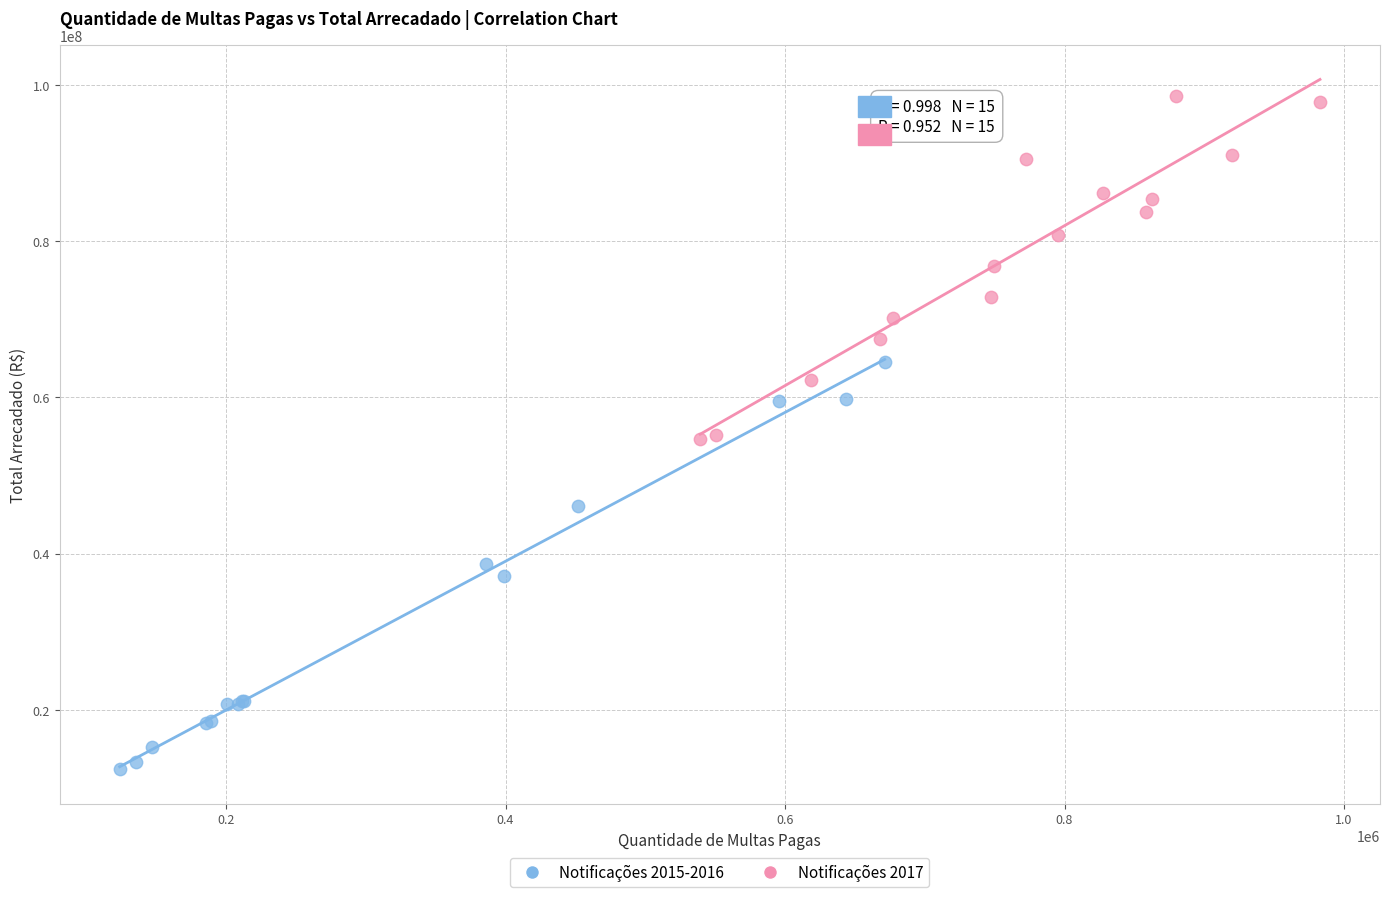

Which series reaches the minimum Y coordinate?

Notificações 2015-2016